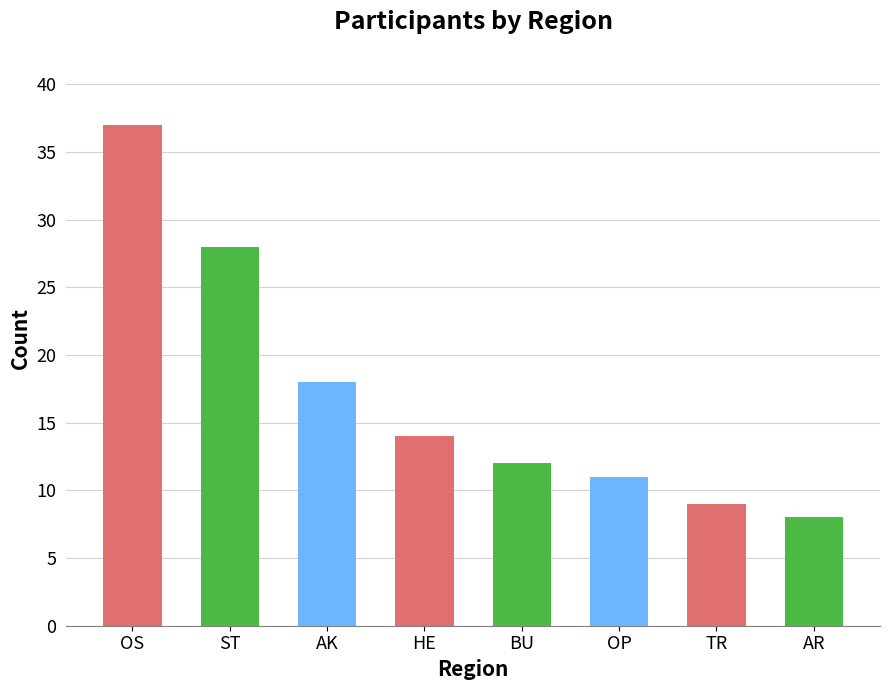

Is it true that the value at AK is 18?

True